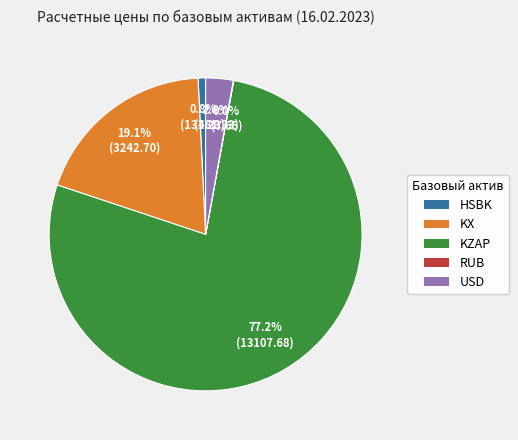

Do HSBK and USD together represent more than half of the pie?

No